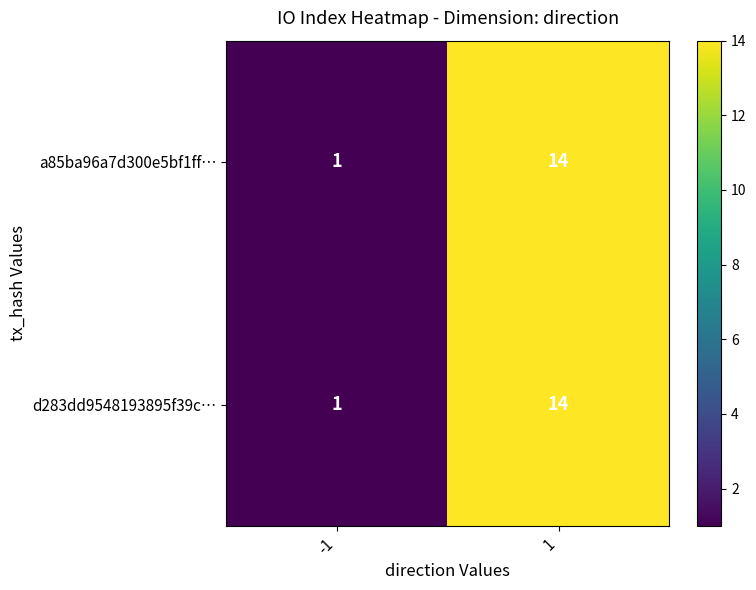

Is it true that a85ba96a7d300e5bf1ff… equals 10 at 1?

False